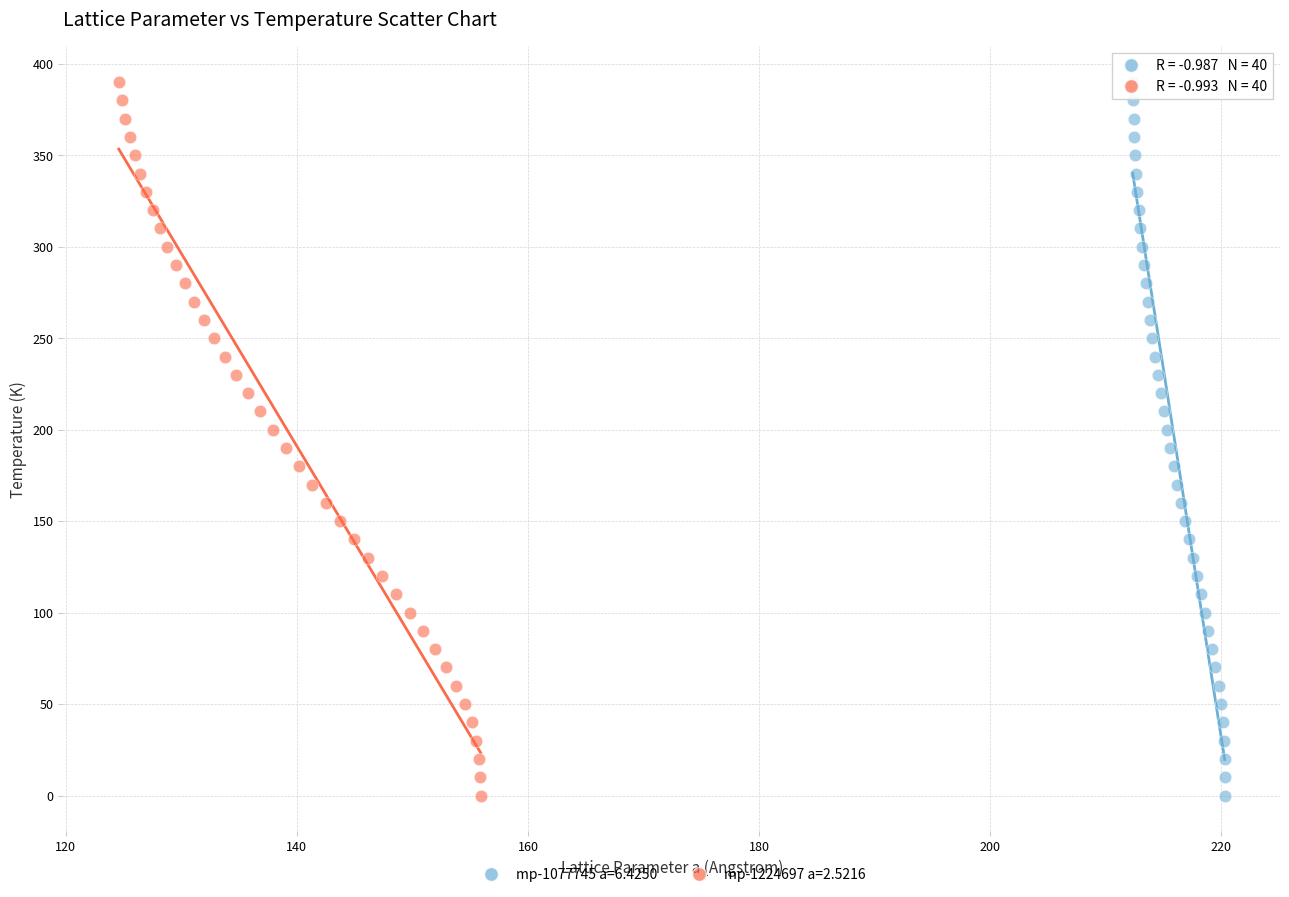

What are all the series names shown in the legend?

mp-1077745 a=6.4250, mp-1224697 a=2.5216